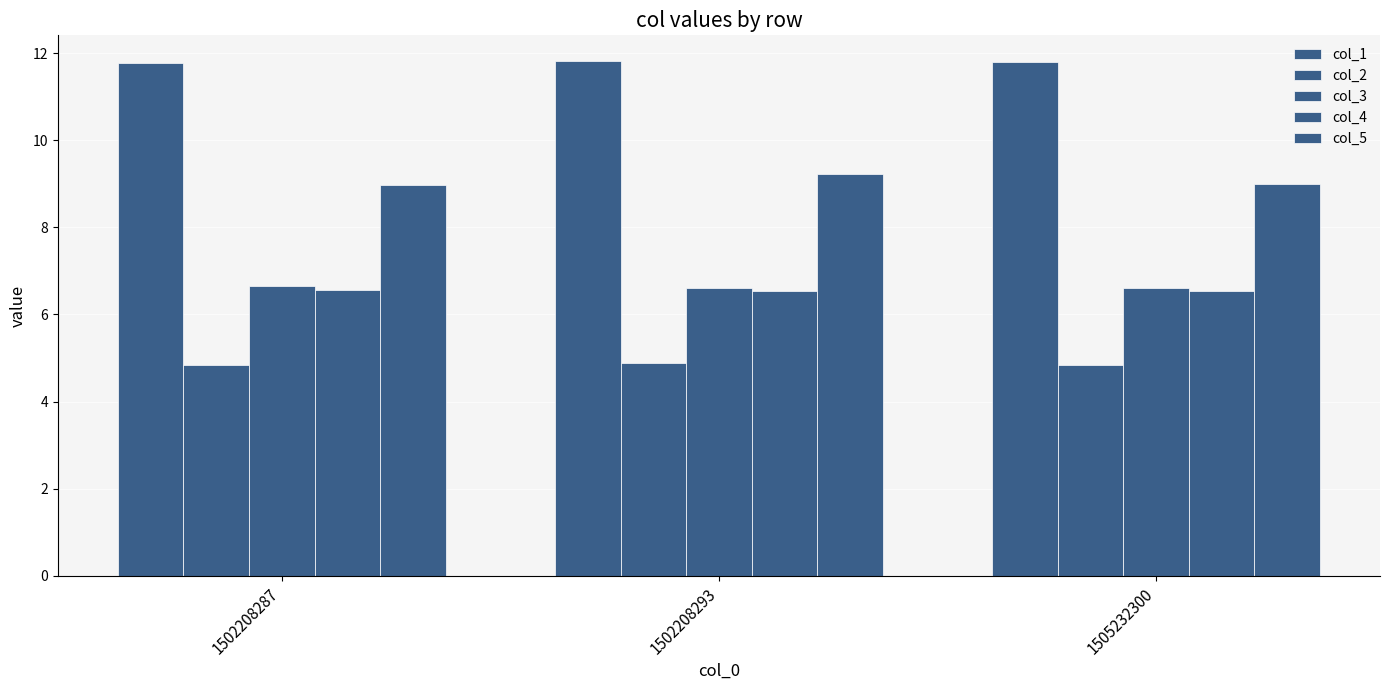

How many bars are there in each group?

5